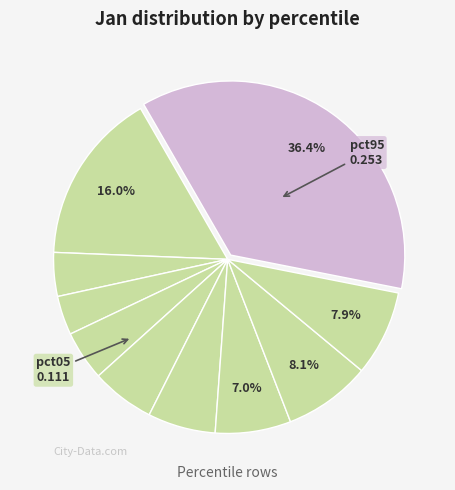

Which category has the smallest portion of the pie?

pct25